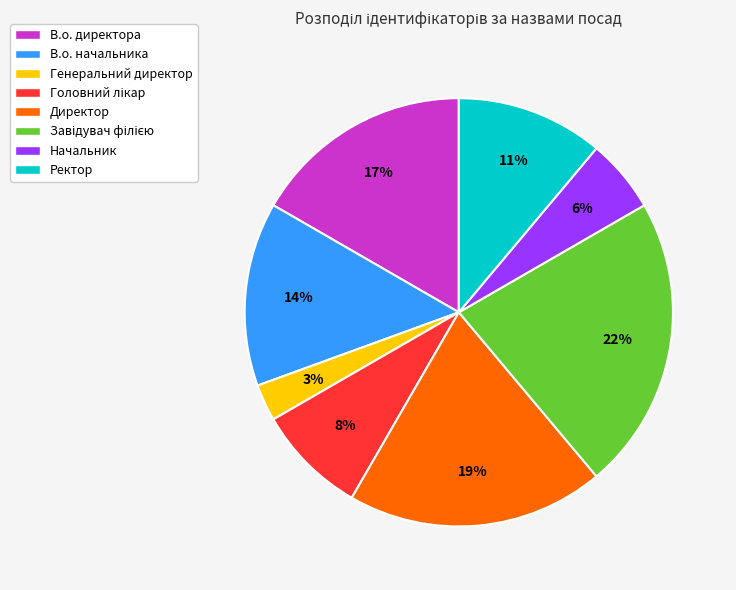

Is there any slice that represents more than half of the pie?

No